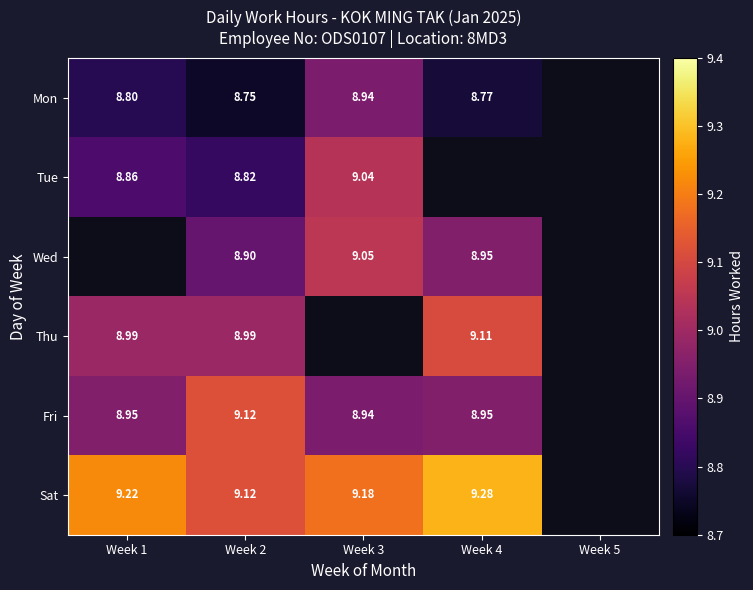

Is it true that Sat equals 9.2 at Week 1?

True